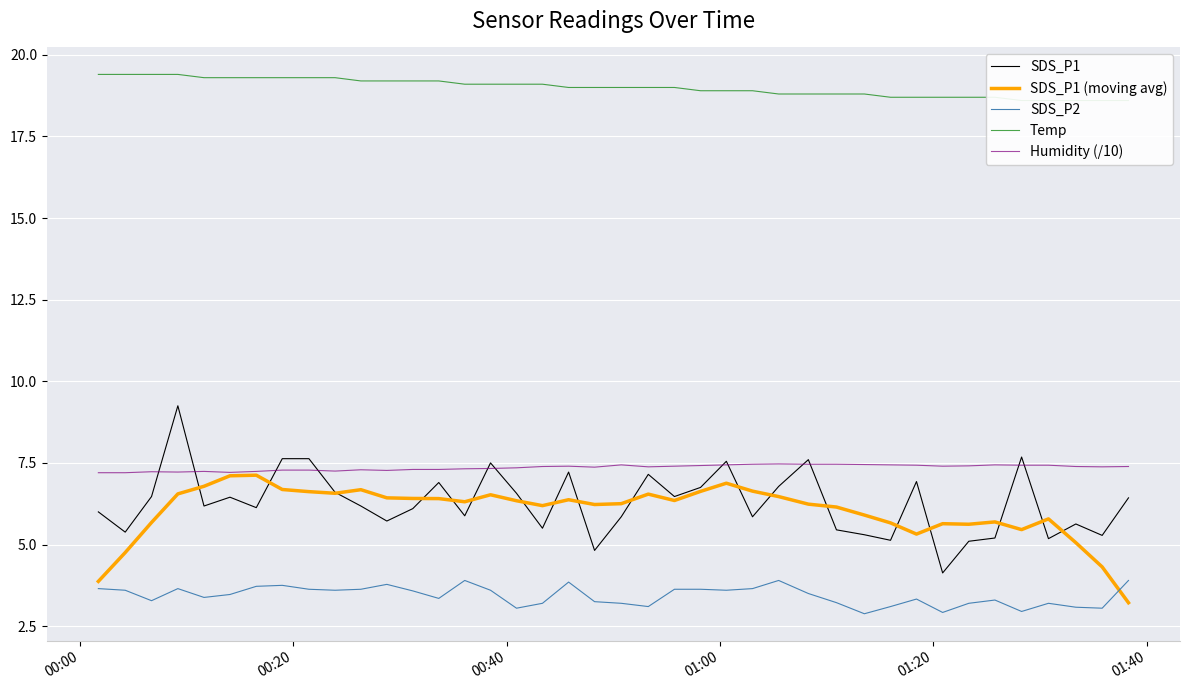

True or false: Humidity (/10) and SDS_P2 cross at least once.

False